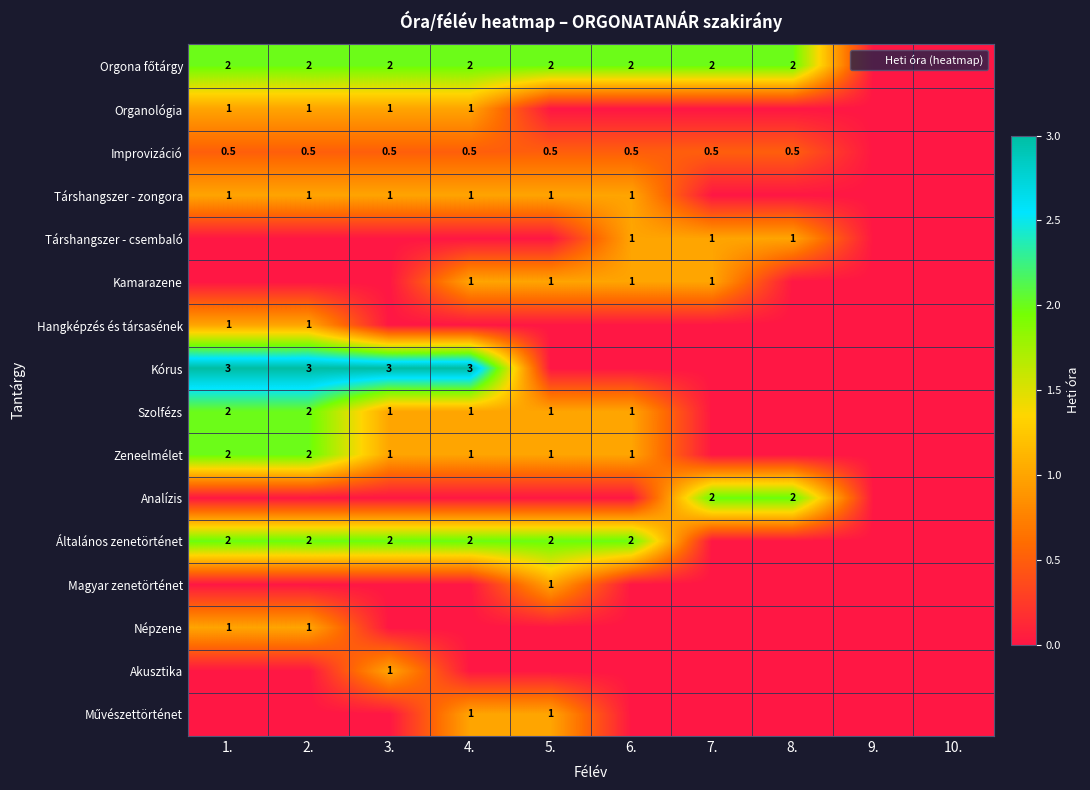

List the series in order of their peak value, lowest first.

Improvizáció, Organológia, Társhangszer - zongora, Társhangszer - csembaló, Kamarazene, Hangképzés és társasének, Magyar zenetörténet, Népzene, Akusztika, Művészettörténet, Orgona főtárgy, Szolfézs, Zeneelmélet, Analízis, Általános zenetörténet, Kórus